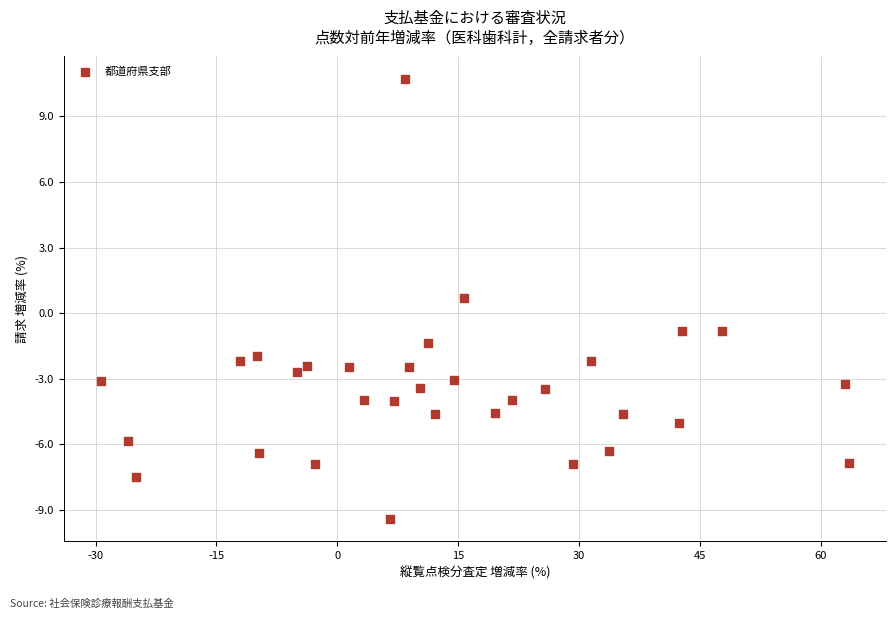

What is the range of X values (max minus min)?

92.8